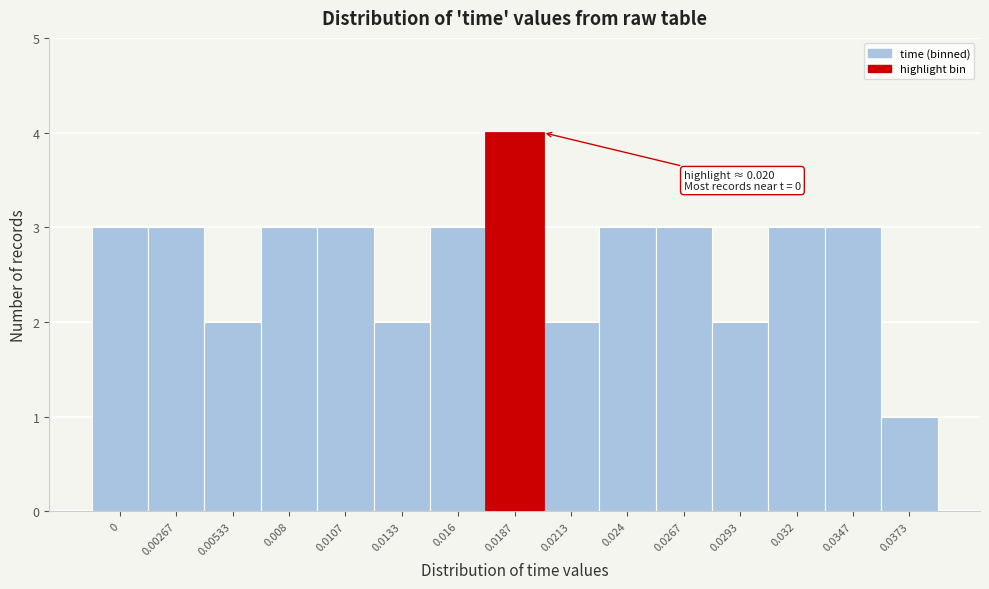

Reading left to right, what are all the values shown in this chart?

0=3	0.00267=3	0.00533=2	0.008=3	0.0107=3	0.0133=2	0.016=3	0.0187=4	0.0213=2	0.024=3	0.0267=3	0.0293=2	0.032=3	0.0347=3	0.0373=1